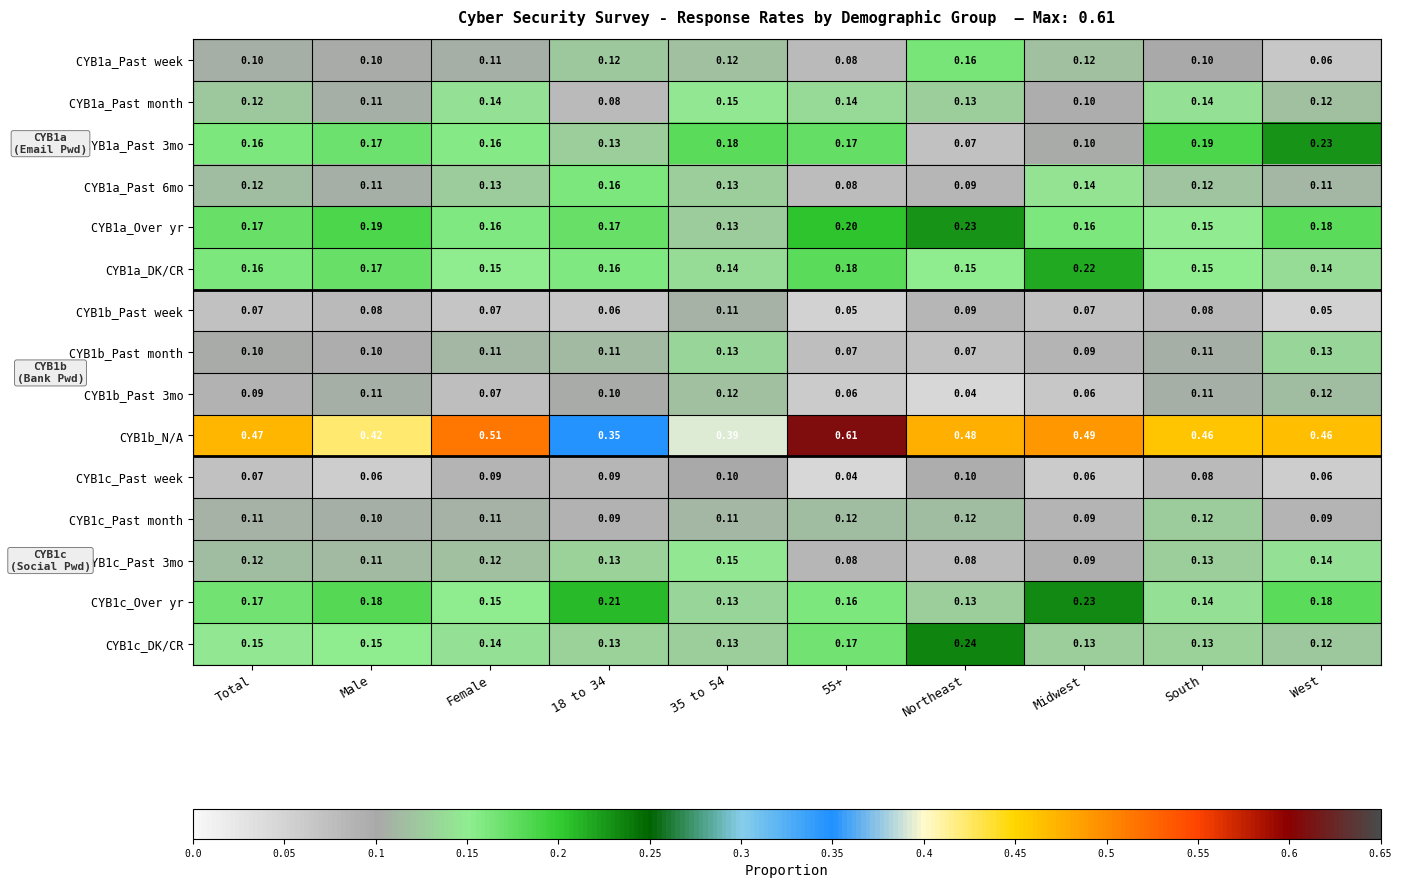

Is the value of CYB1a_Past 3mo at 35 to 54 greater than the value of CYB1b_Past month at 35 to 54?

Yes